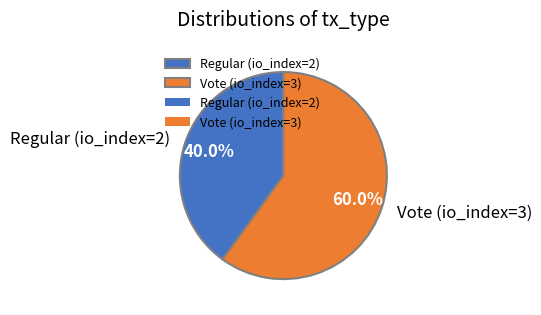

What is the smallest slice in the pie chart?

Regular (io_index=2)